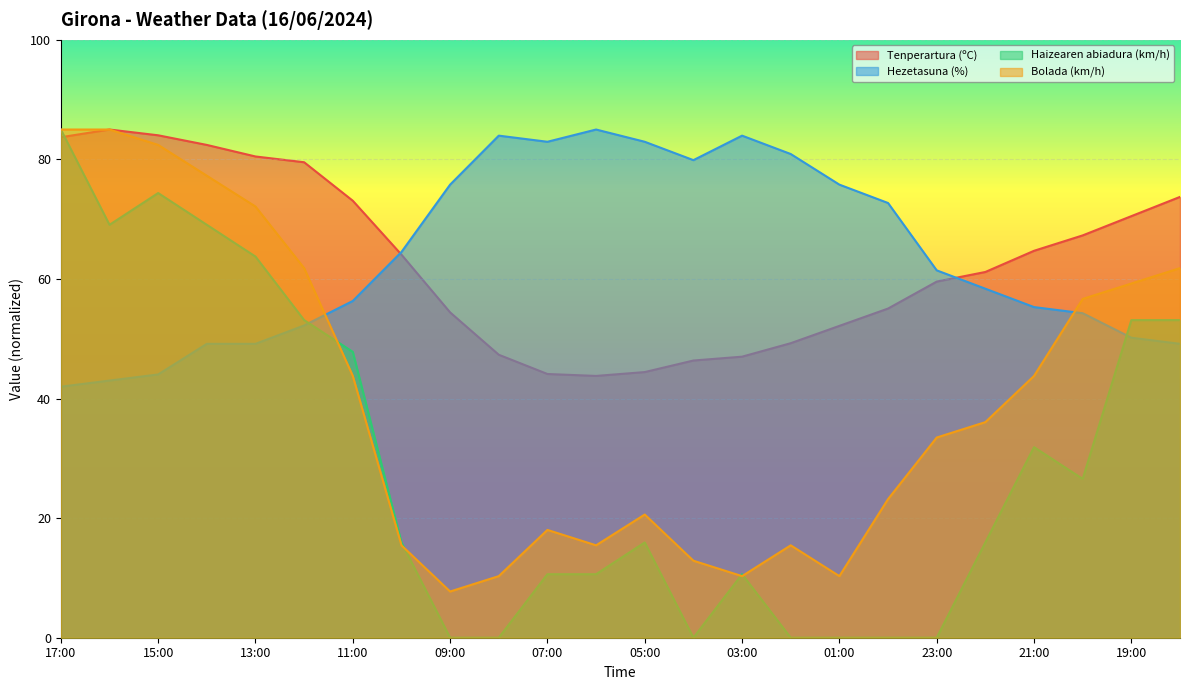

Which series ends up on top after the final intersection of Hezetasuna (%) and Bolada (km/h)?

Bolada (km/h)